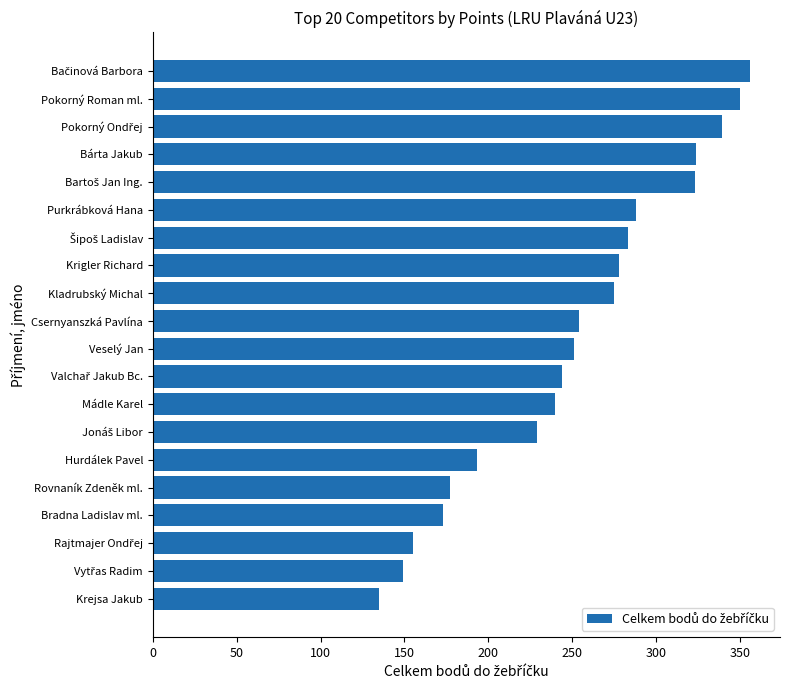

How many bars are there in total?

20